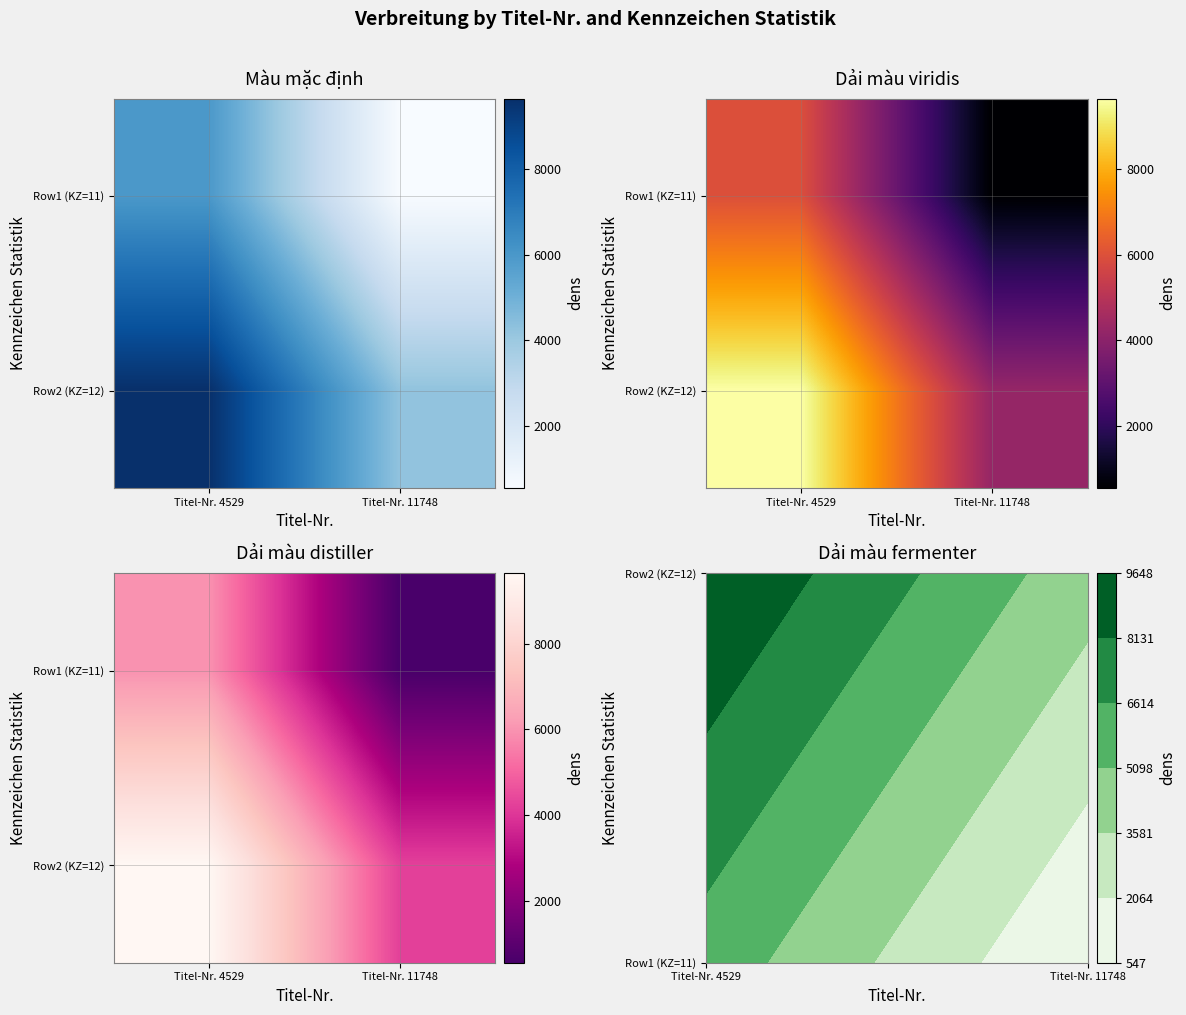

Is it true that Row2 (KZ=12) equals 4233 at Titel-Nr. 11748?

True